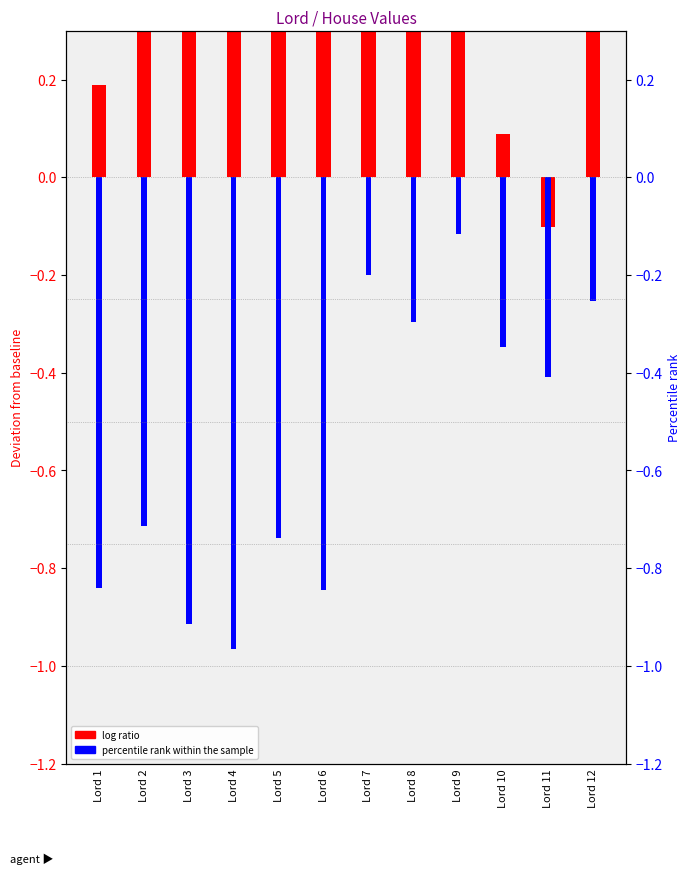

Reading left to right, what are all the values shown in this chart?

House-1 (log ratio): Lord 1=0.2	Lord 2=0.8	Lord 3=0.9	Lord 4=0.6	Lord 5=0.8	Lord 6=0.7	Lord 7=1.0	Lord 8=0.6	Lord 9=0.3	Lord 10=0.1	Lord 11=-0.1	Lord 12=0.4
House-6 (percentile rank): Lord 1=-0.8	Lord 2=-0.7	Lord 3=-0.9	Lord 4=-1.0	Lord 5=-0.7	Lord 6=-0.8	Lord 7=-0.2	Lord 8=-0.3	Lord 9=-0.1	Lord 10=-0.3	Lord 11=-0.4	Lord 12=-0.3